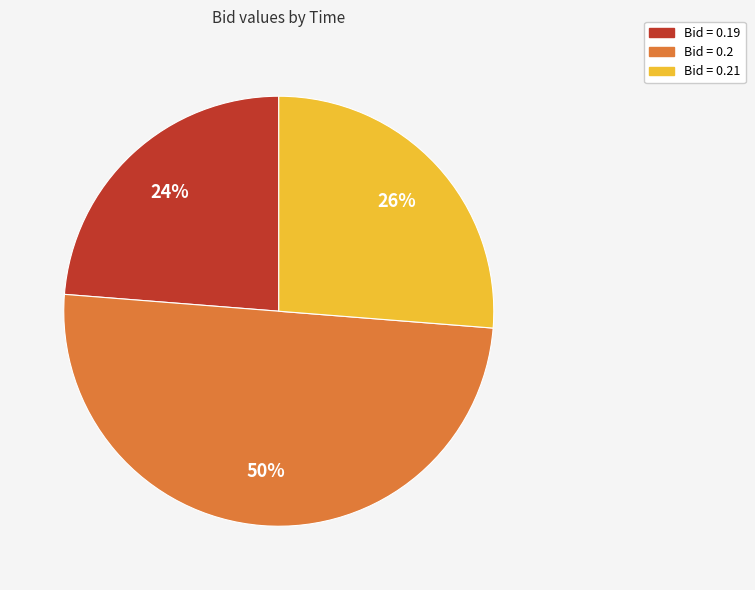

To the nearest percent, what is the average slice percentage?

33%